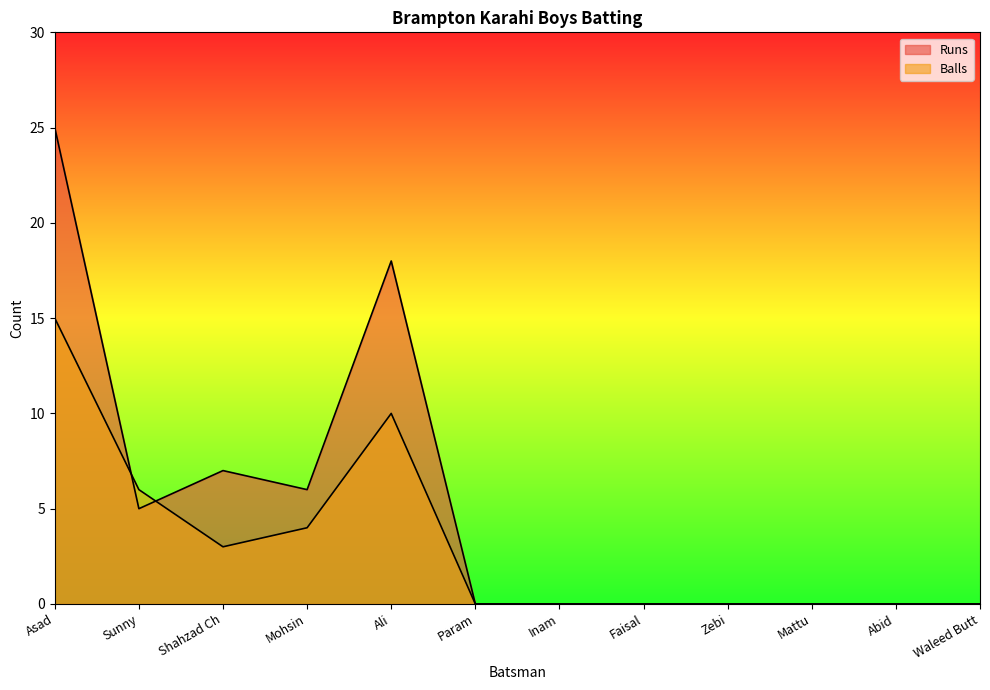

Where is the first local minimum for Runs?

Sunny